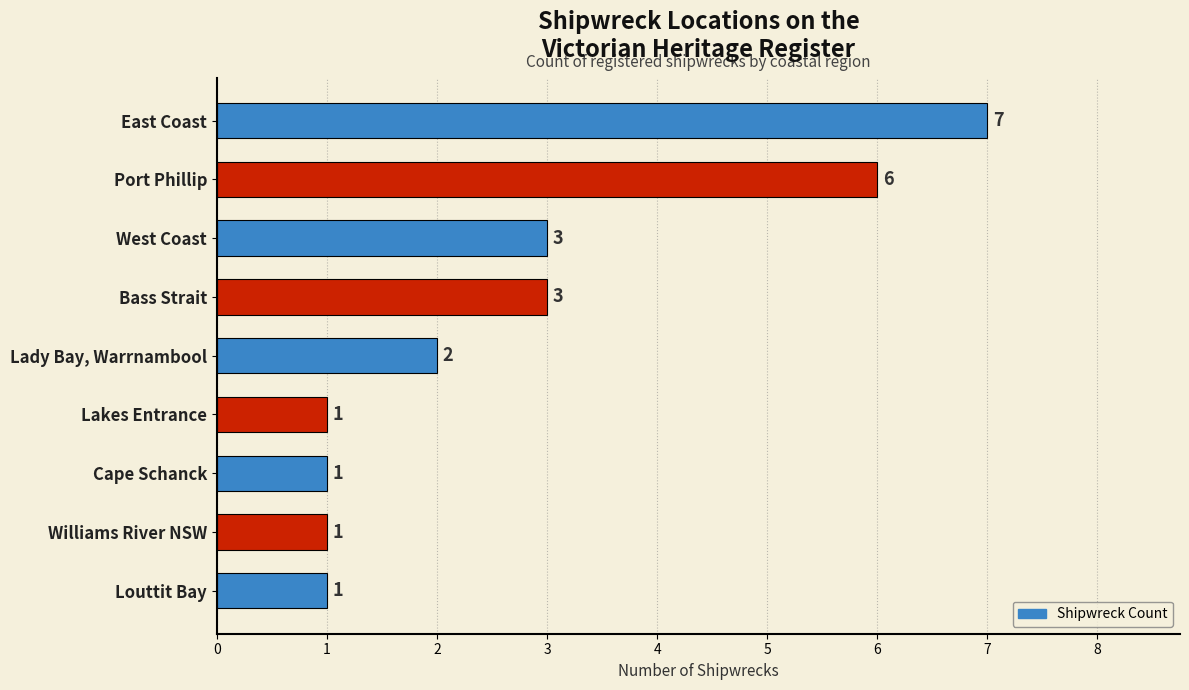

Which has a higher value, West Coast or Lakes Entrance?

West Coast